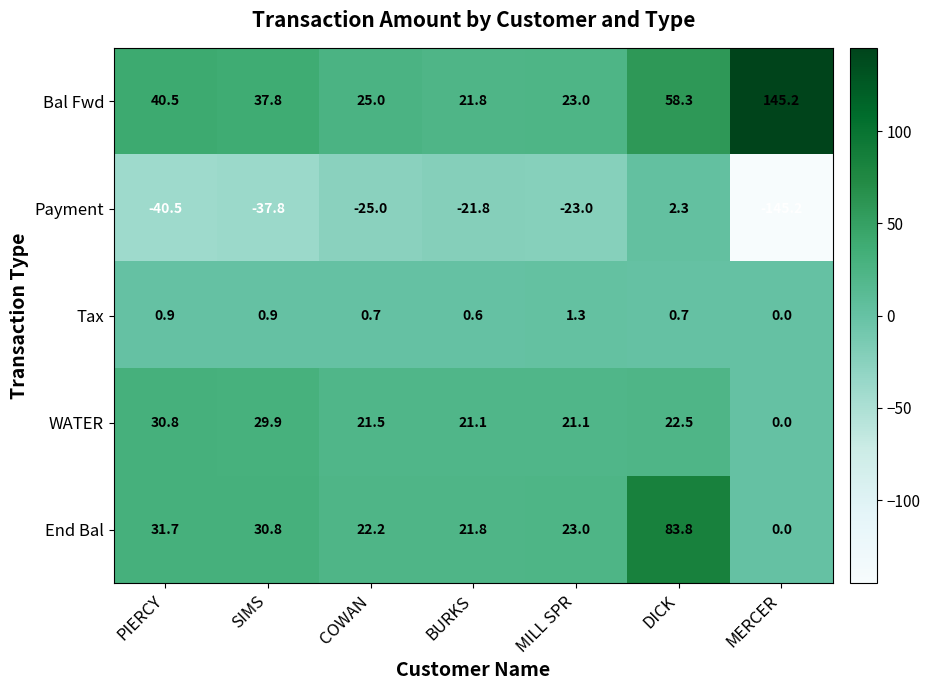

What is the greatest value displayed?

145.2